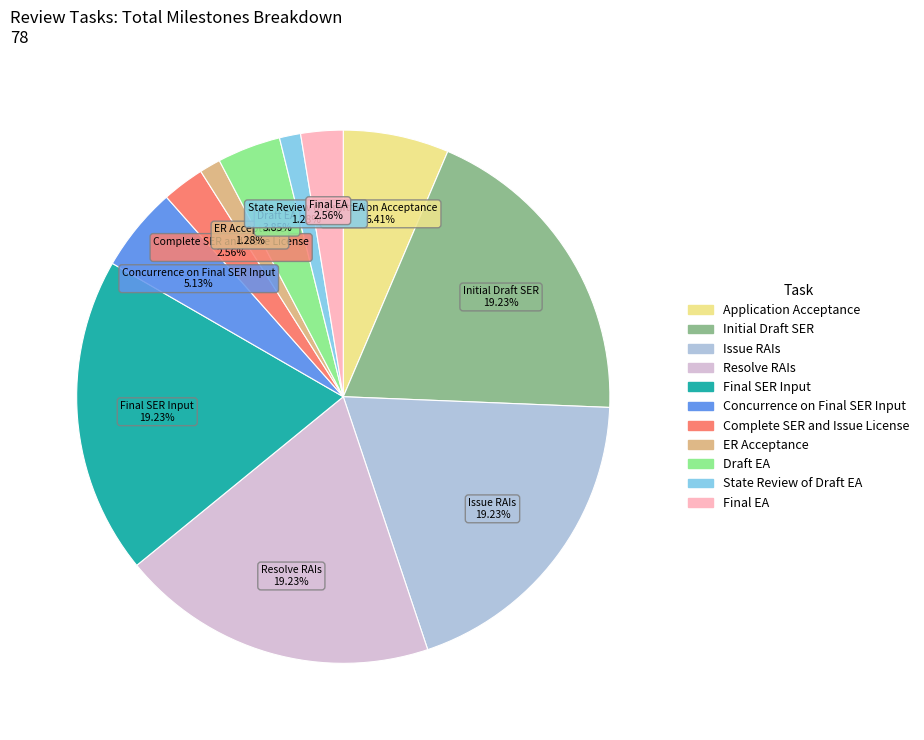

Is Final EA the majority of the pie?

No